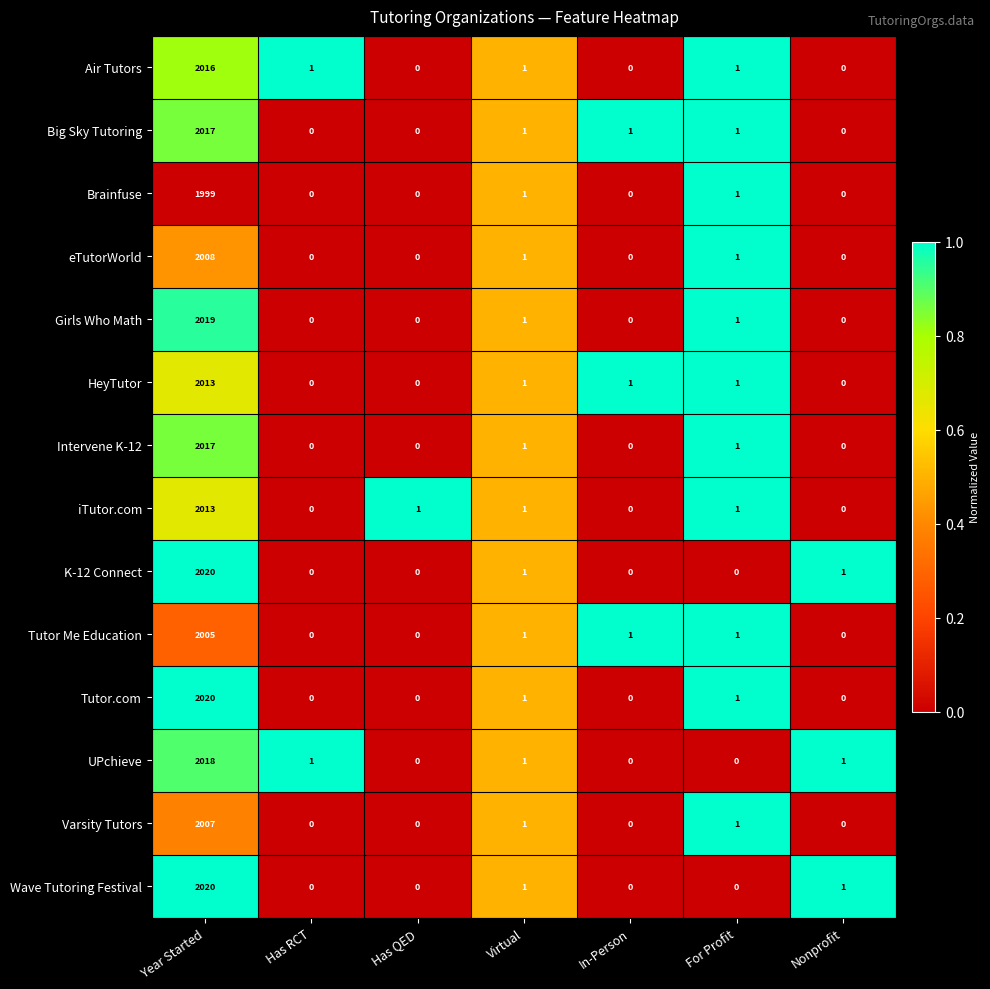

At which category is the sum across all series the highest?

Year Started